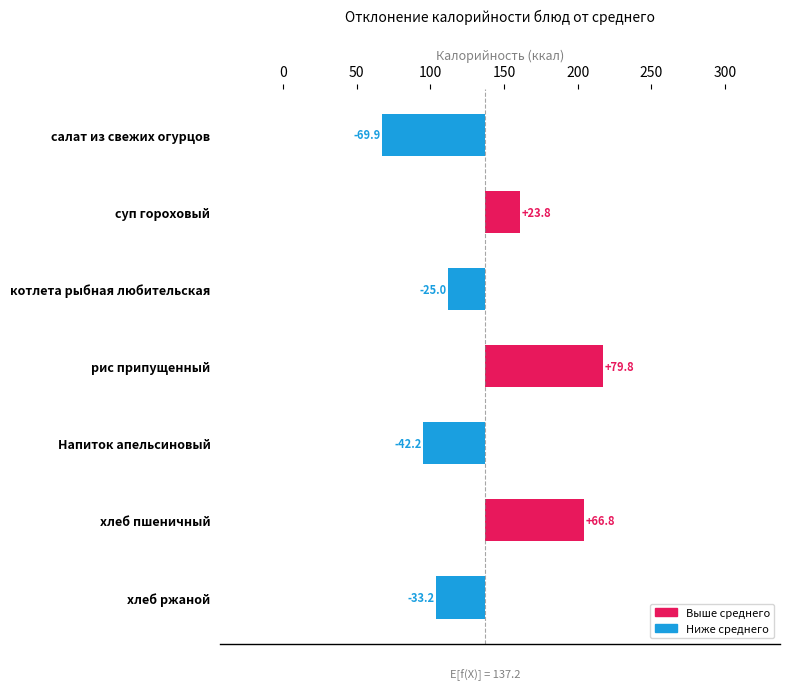

What is the smallest value displayed?

-69.9